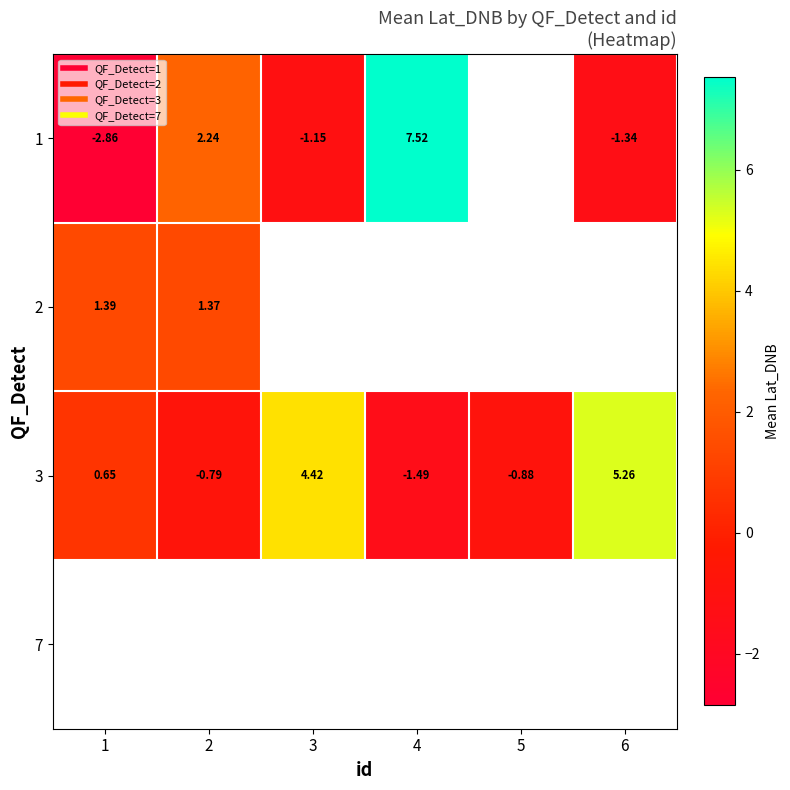

Which series has the widest spread of values?

1